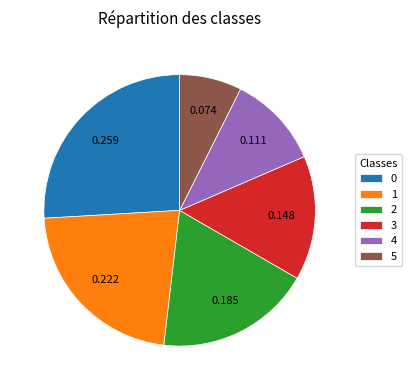

Do 1 and 4 together represent more than half of the pie?

No